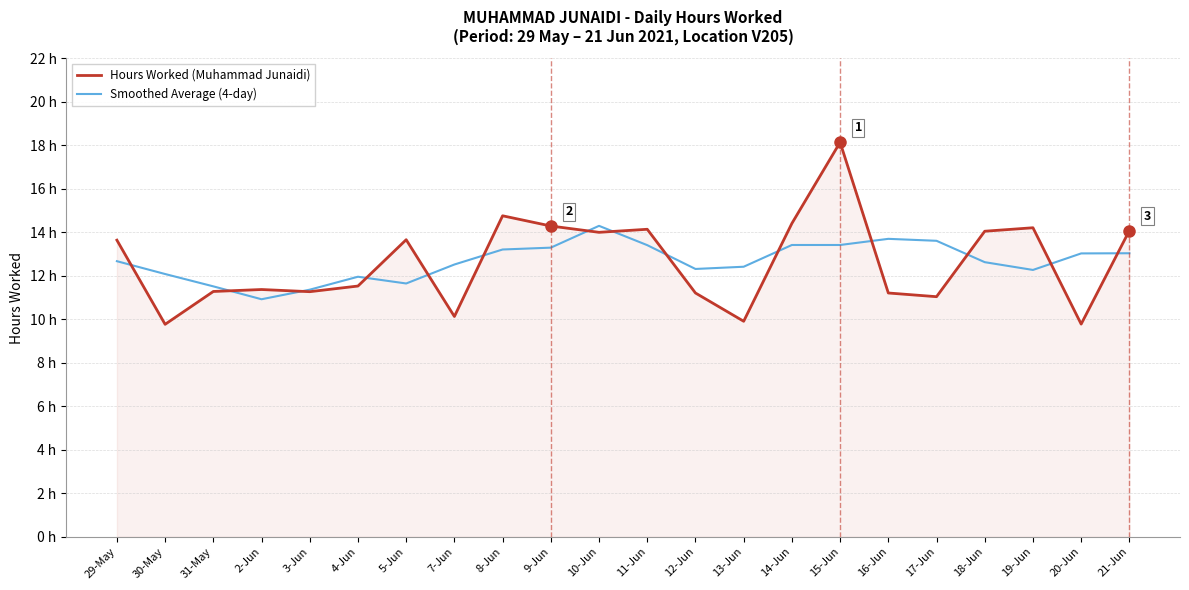

Does the chart display data point markers on the line(s)?

No